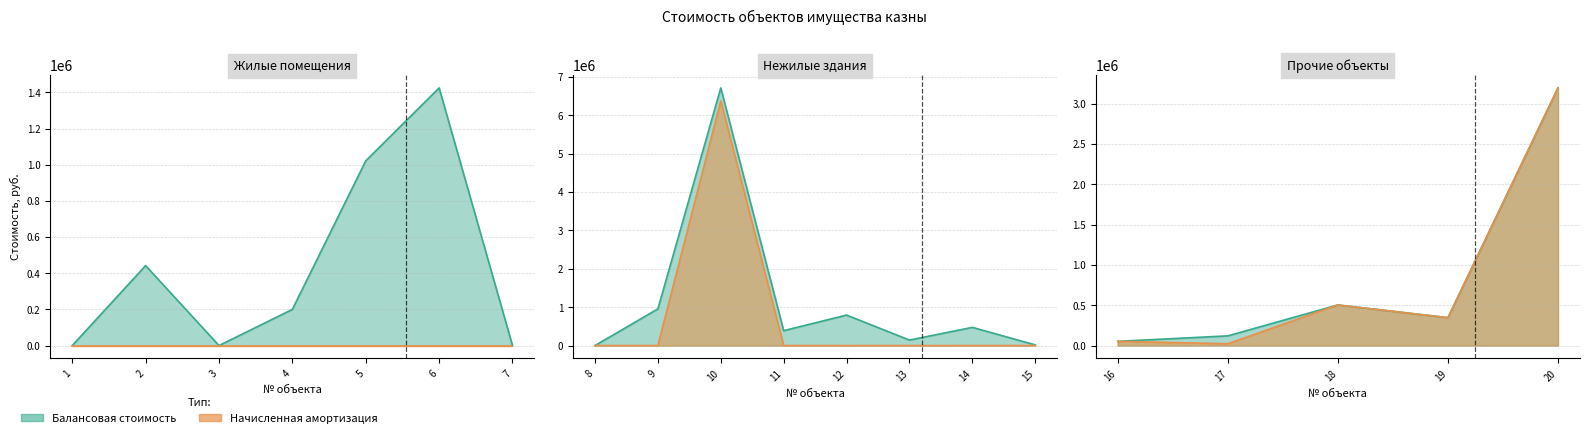

True or false: Начисленная амортизация and Балансовая стоимость intersect in this chart.

False